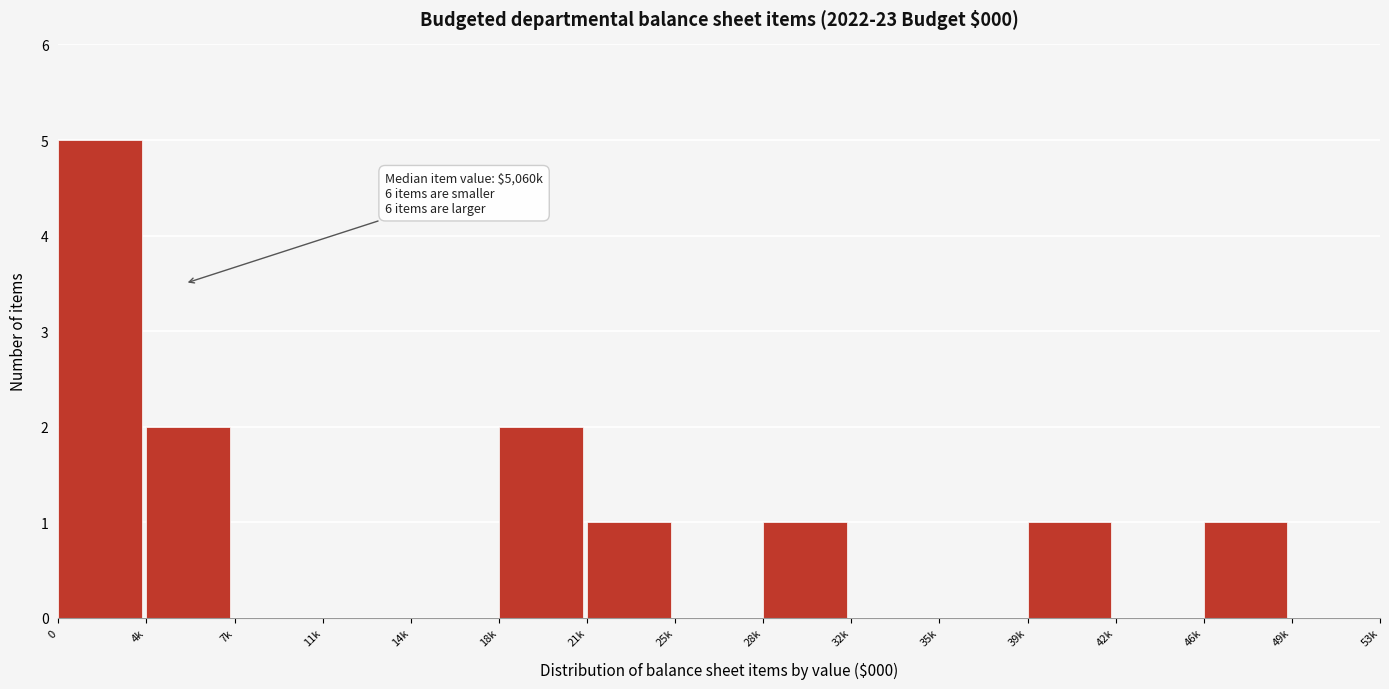

Reading right to left, what are all the values shown in this chart?

49k=0	46k=1	42k=0	39k=1	35k=0	32k=0	28k=1	25k=0	21k=1	18k=2	14k=0	11k=0	7k=0	4k=2	0=5